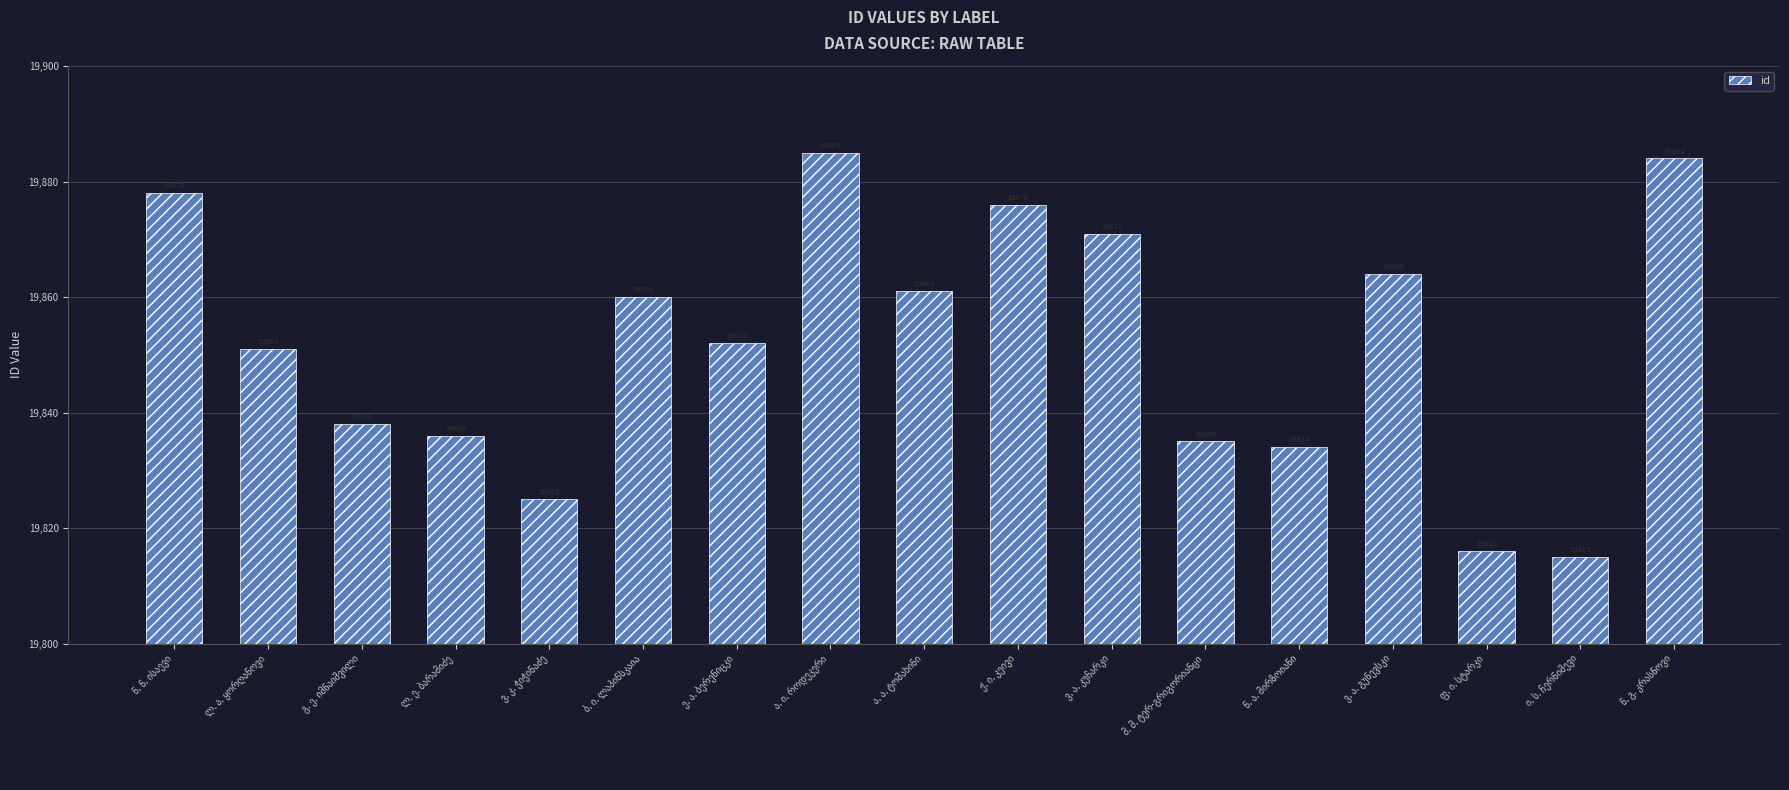

What is the value of the 13th bar from the left?

19834